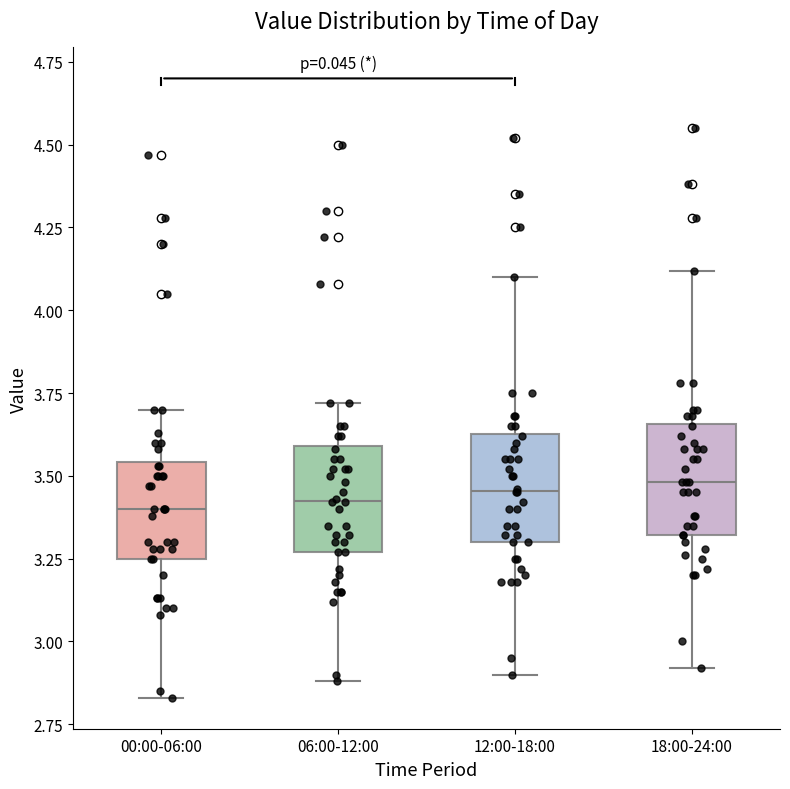

Reading left to right, read every box against the y-axis: the position of its median line, the range the box covers, and the ends of its whiskers. The values are not printed on the chart, so give them approximately, as read against the axis.

00:00-06:00: median 3.40, box 3.25 to 3.55, whiskers 2.85 to 3.70
06:00-12:00: median 3.45, box 3.25 to 3.60, whiskers 2.90 to 3.70
12:00-18:00: median 3.45, box 3.30 to 3.65, whiskers 2.90 to 4.10
18:00-24:00: median 3.50, box 3.30 to 3.65, whiskers 2.90 to 4.10